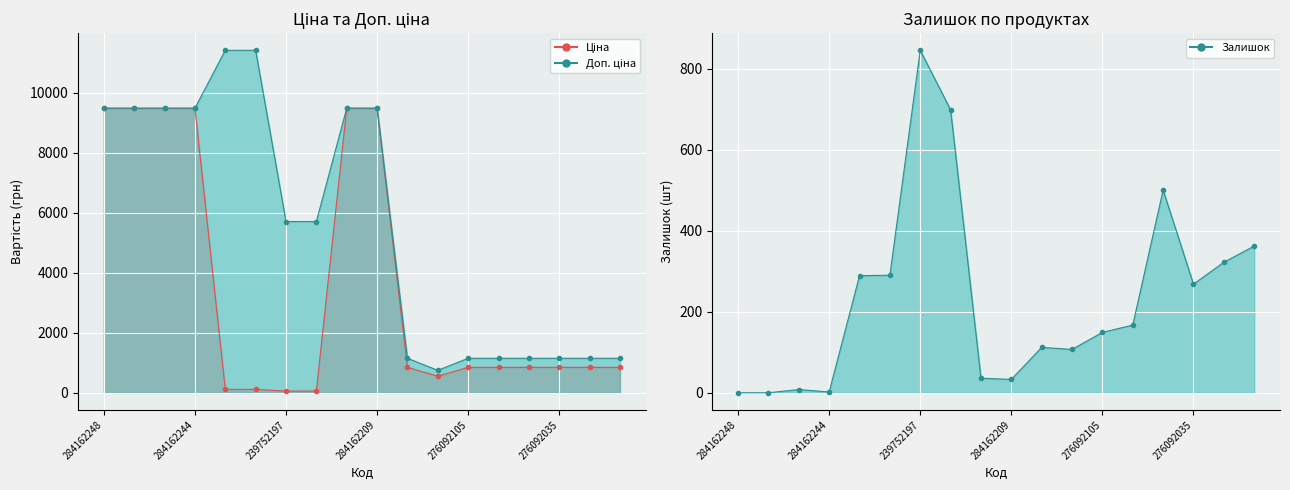

What is the difference between the maximum and minimum values in the Ціна series?

9423.0